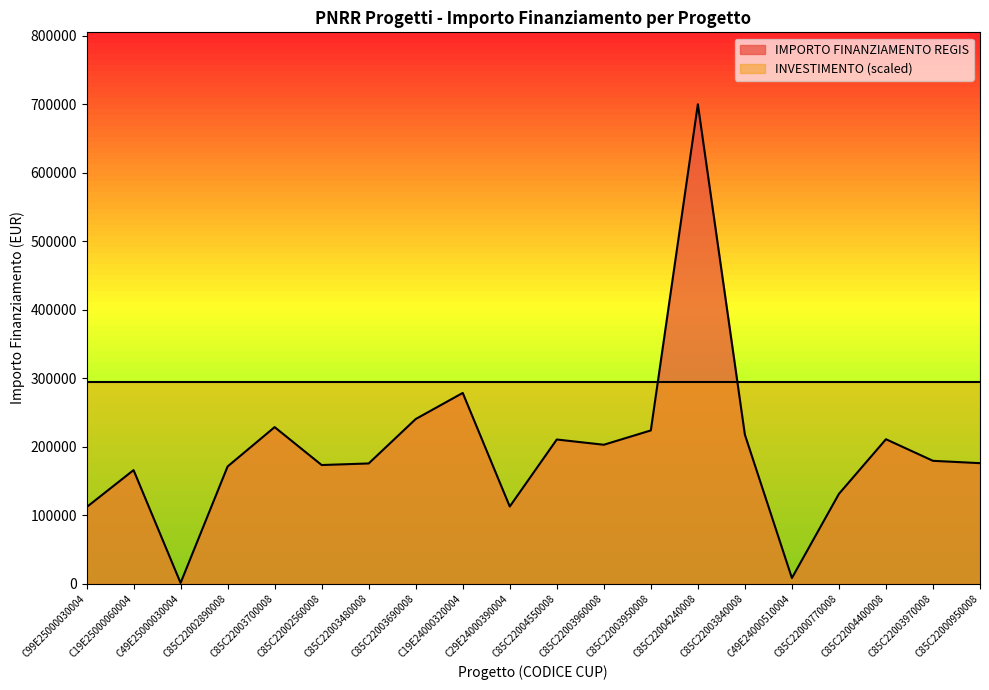

Reading left to right, extract all data points from this chart.

111760.0	165869.6	1200.0	171177.7	228592.8	173263.3	175568.4	240397.6	278493.2	112730.4	210514.6	202864.8	223771.4	699734.4	217613.5	8377.6	131200.0	210913.7	179420.1	176000.4